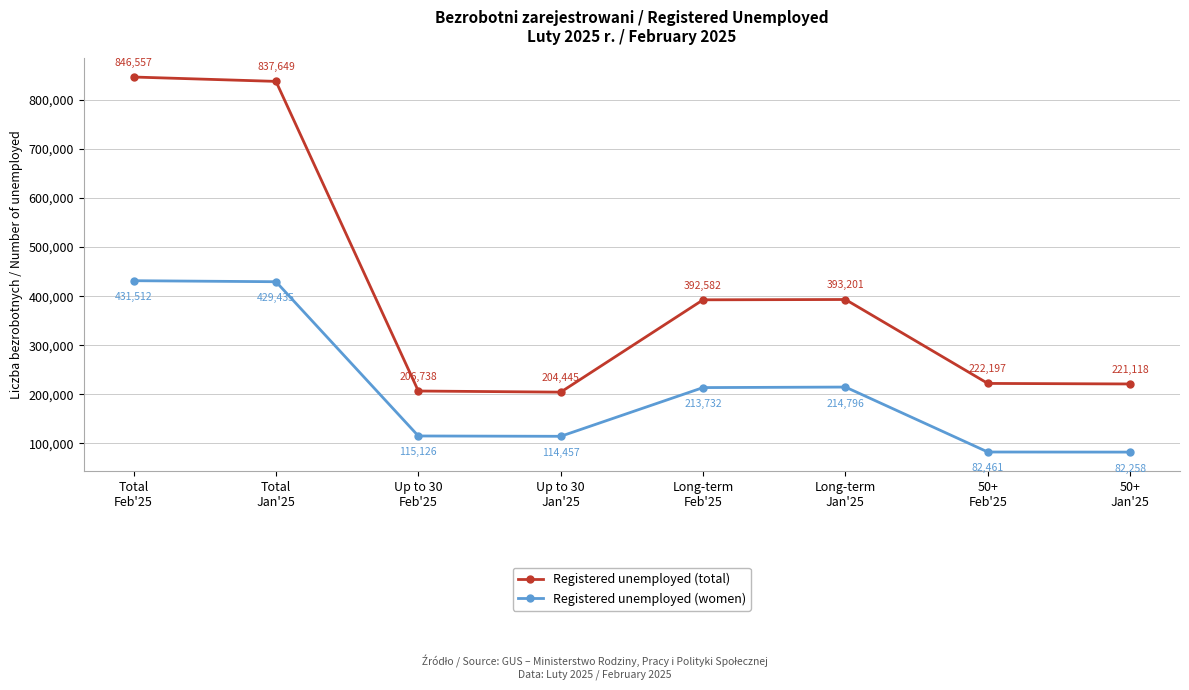

List the series in order of their peak value, lowest first.

Registered unemployed (women), Registered unemployed (total)